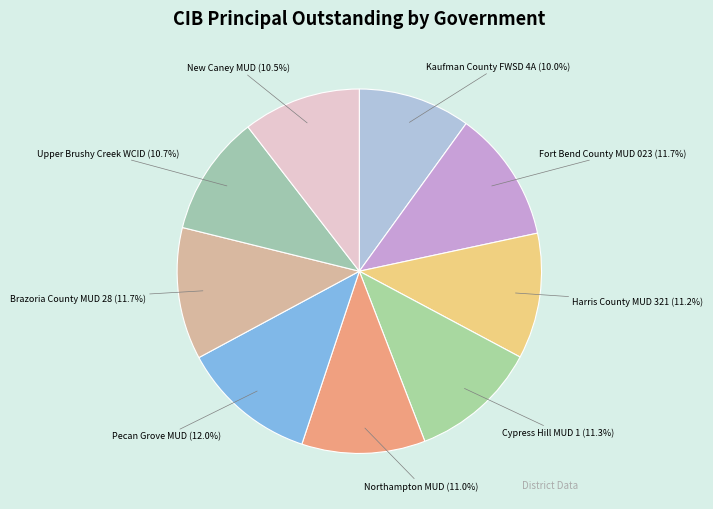

The Pecan Grove MUD slice represents 20% of the pie. True or false?

False